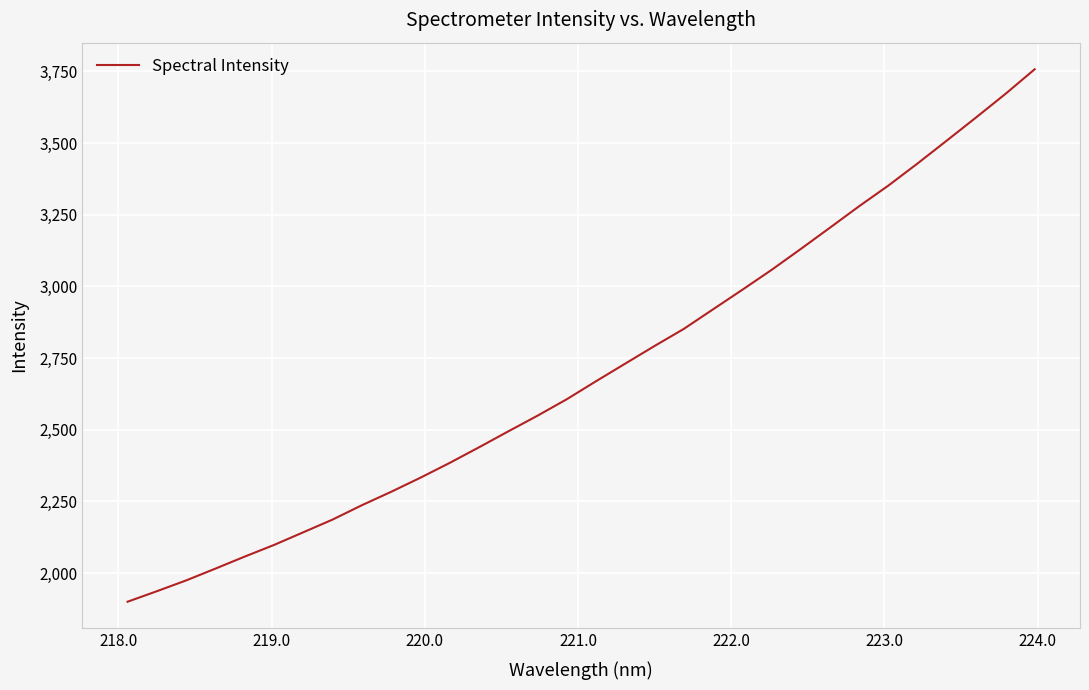

What is the average value?

2705.3